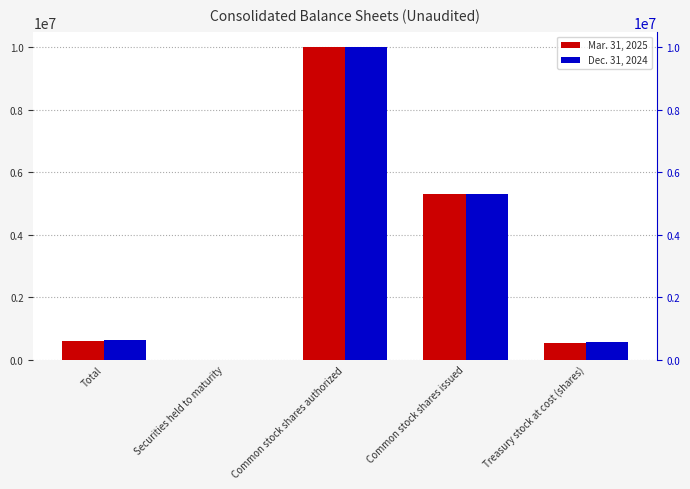

Which series has the largest total across all categories?

Dec. 31, 2024